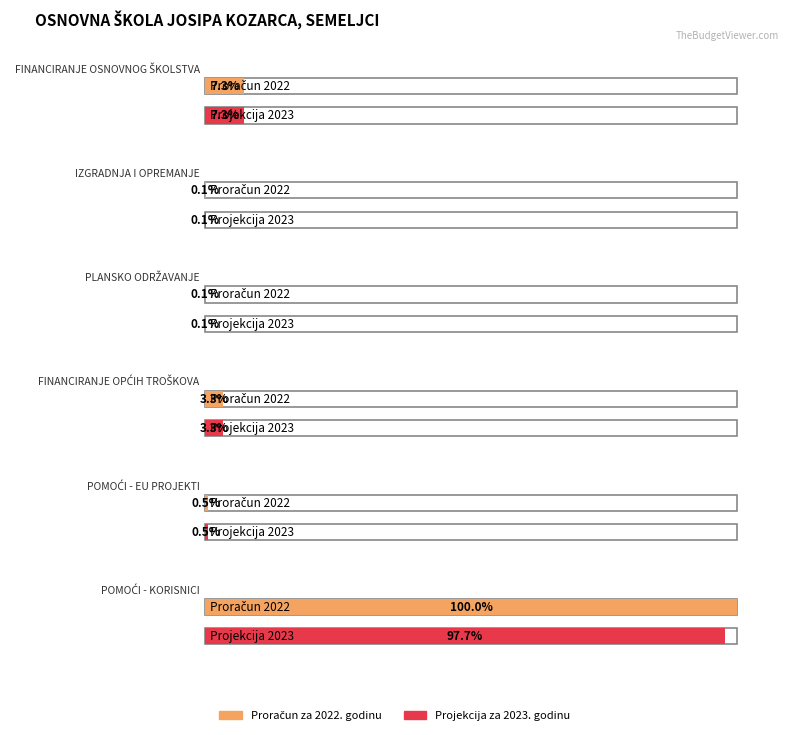

How many data points in Proračun za 2022. godinu are less than 322656?

3